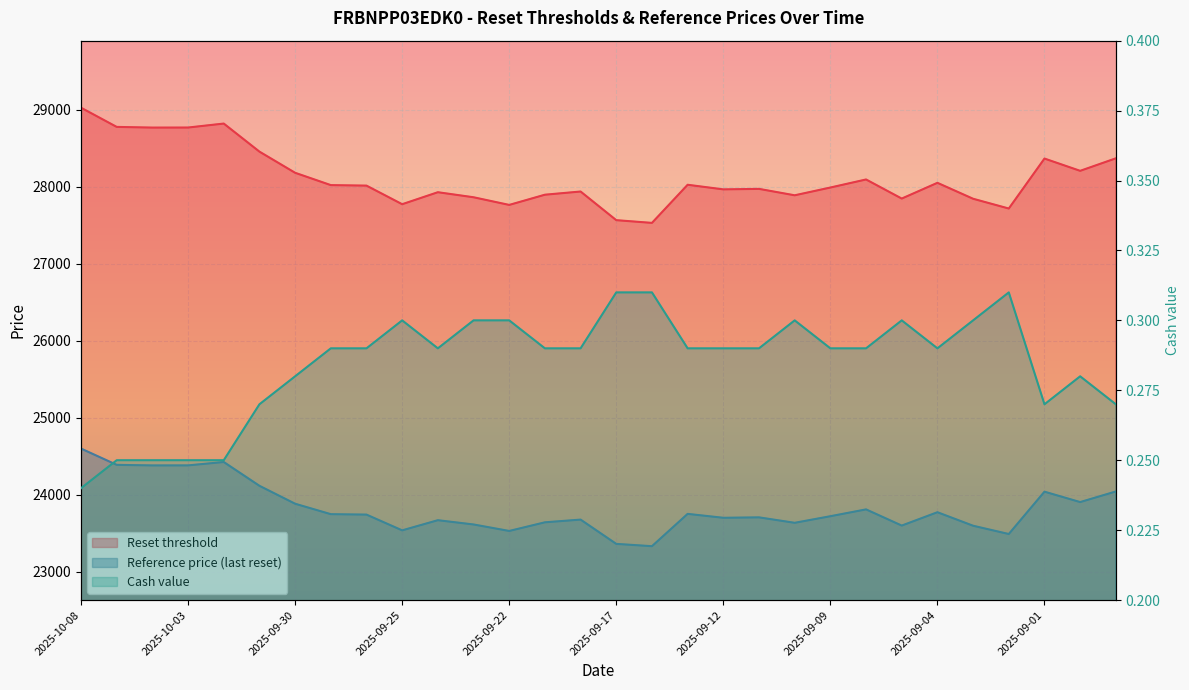

Read the Reference price (last reset) value at 2025-09-12.

23698.2